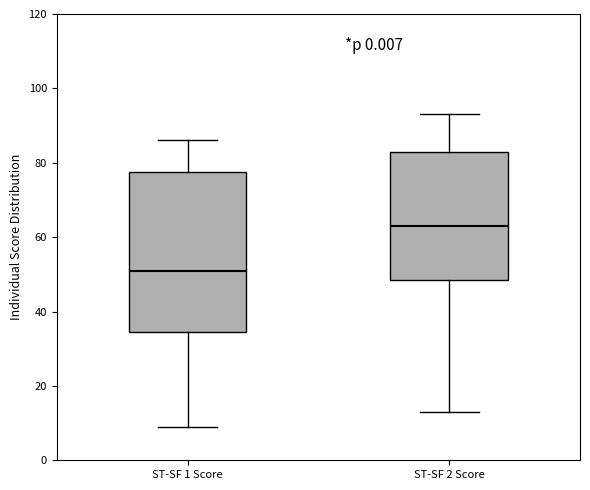

Reading left to right, read every box against the y-axis: the position of its median line, the range the box covers, and the ends of its whiskers. The values are not printed on the chart, so give them approximately, as read against the axis.

ST-SF 1 Score: median 52, box 34 to 78, whiskers 10 to 86
ST-SF 2 Score: median 64, box 48 to 84, whiskers 14 to 94